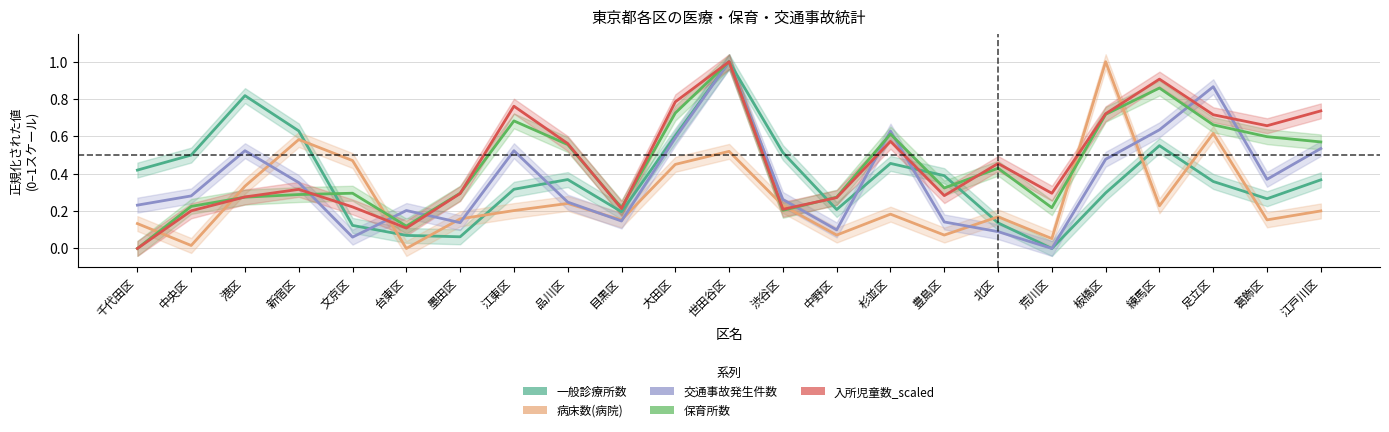

How many categories are shown in the chart?

23